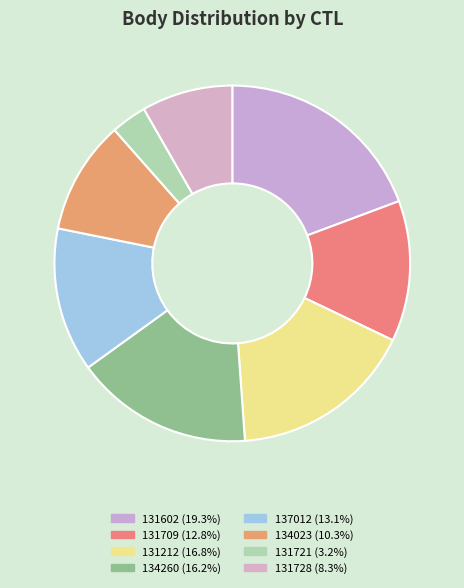

Which category has the biggest portion of the pie?

131602